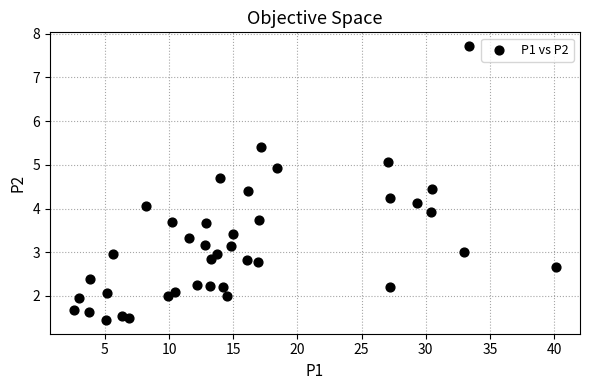

What is the range of X values (max minus min)?

37.5